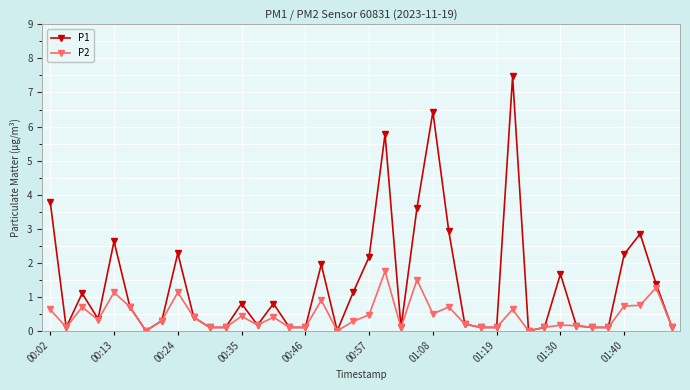

True or false: P1 has more than 0 interior local peaks.

True